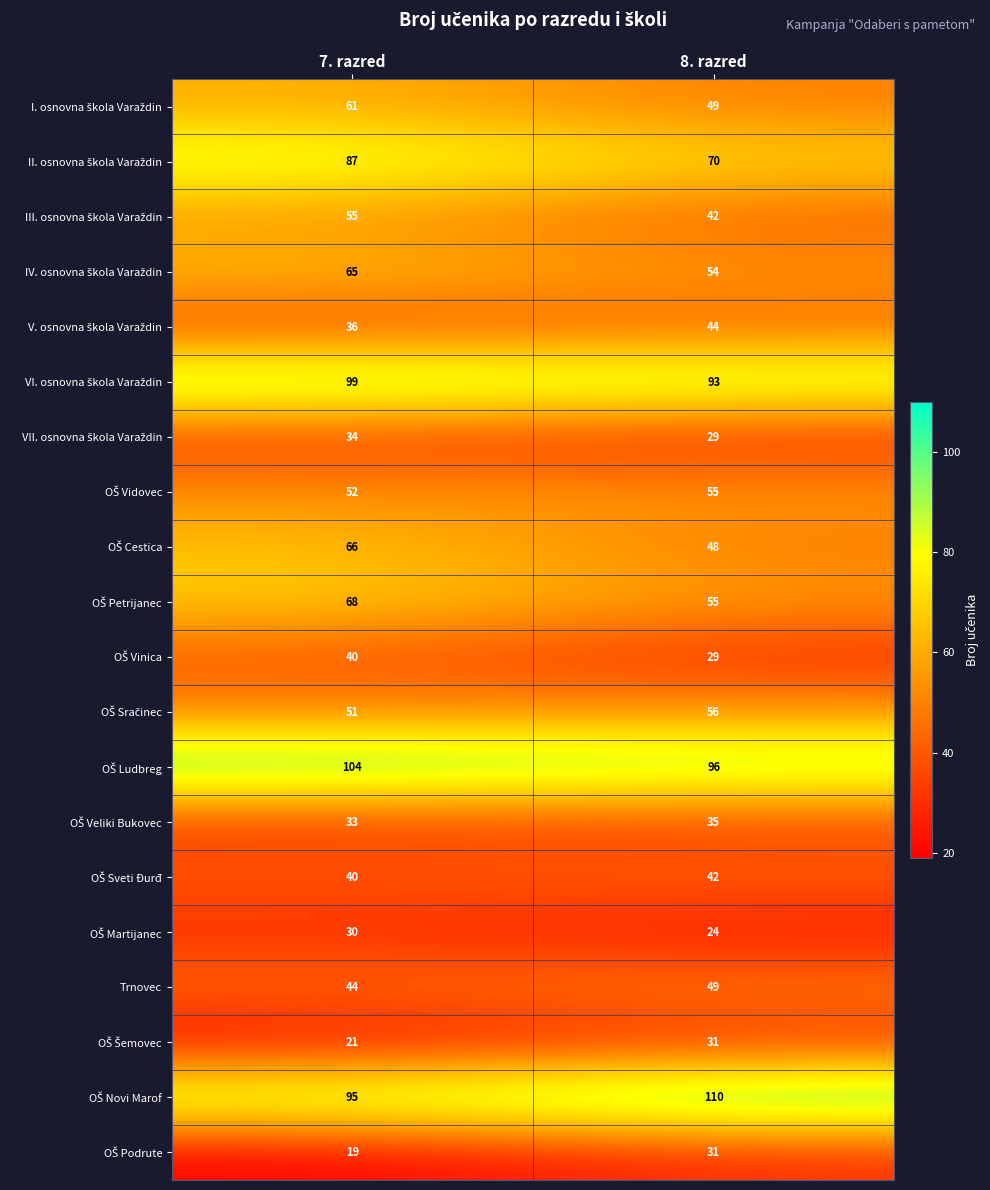

What is the smallest value displayed?

19